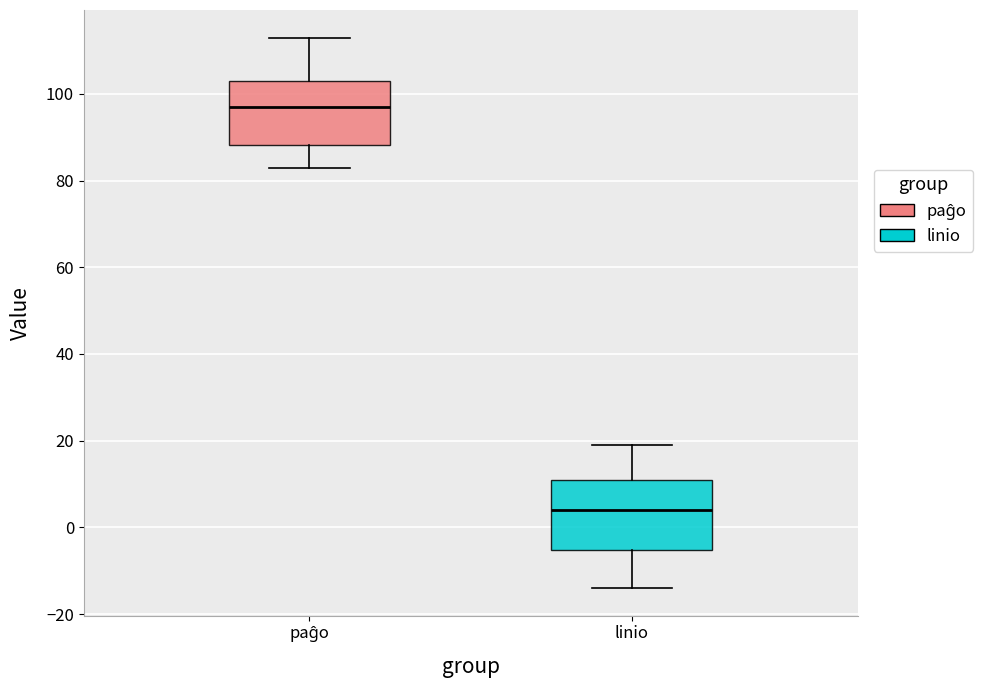

Where is the lower edge of the box for linio on the y-axis? The values are not printed on the chart, so give them approximately, as read against the axis.

-6